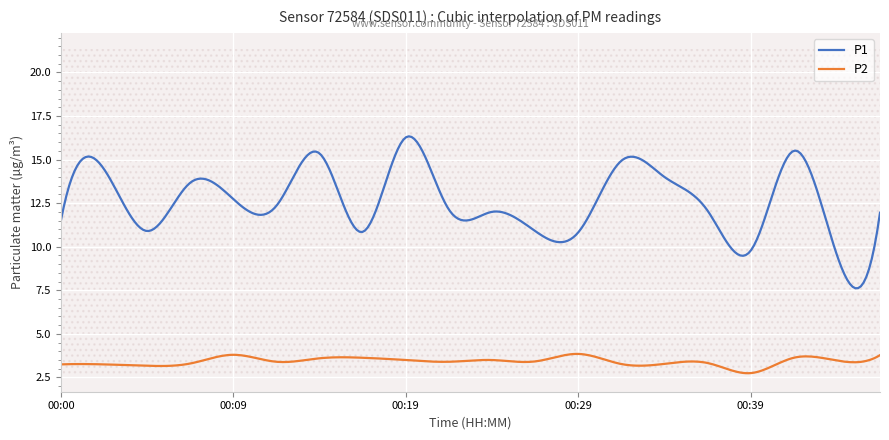

Where is the first local maximum for P2?

00:09